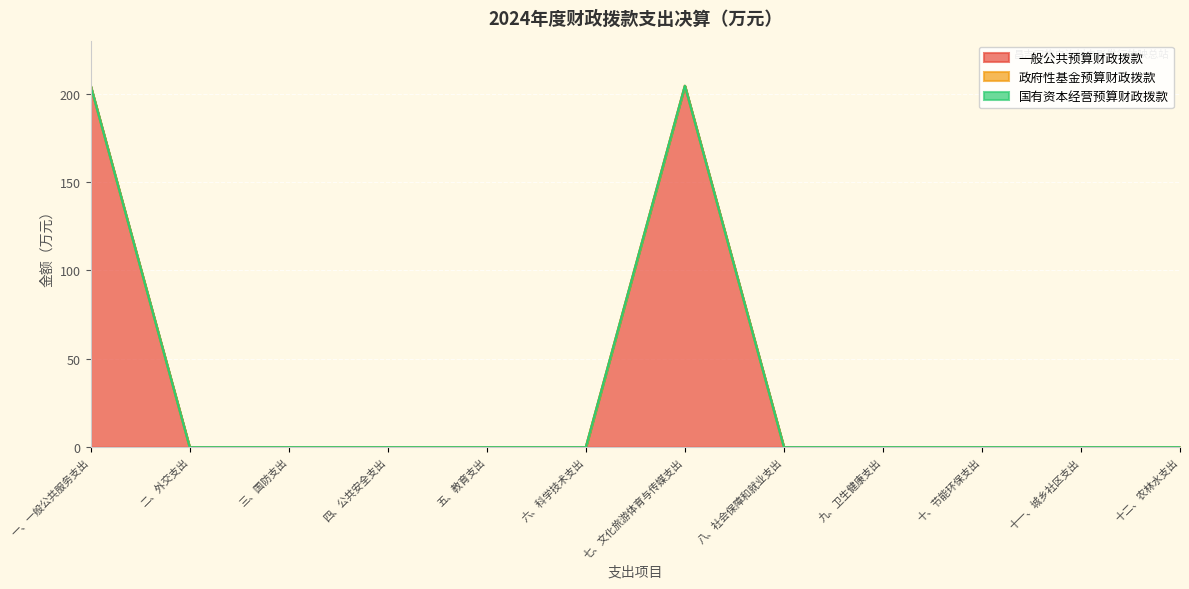

How many positive values does the 一般公共预算财政拨款 series have?

2